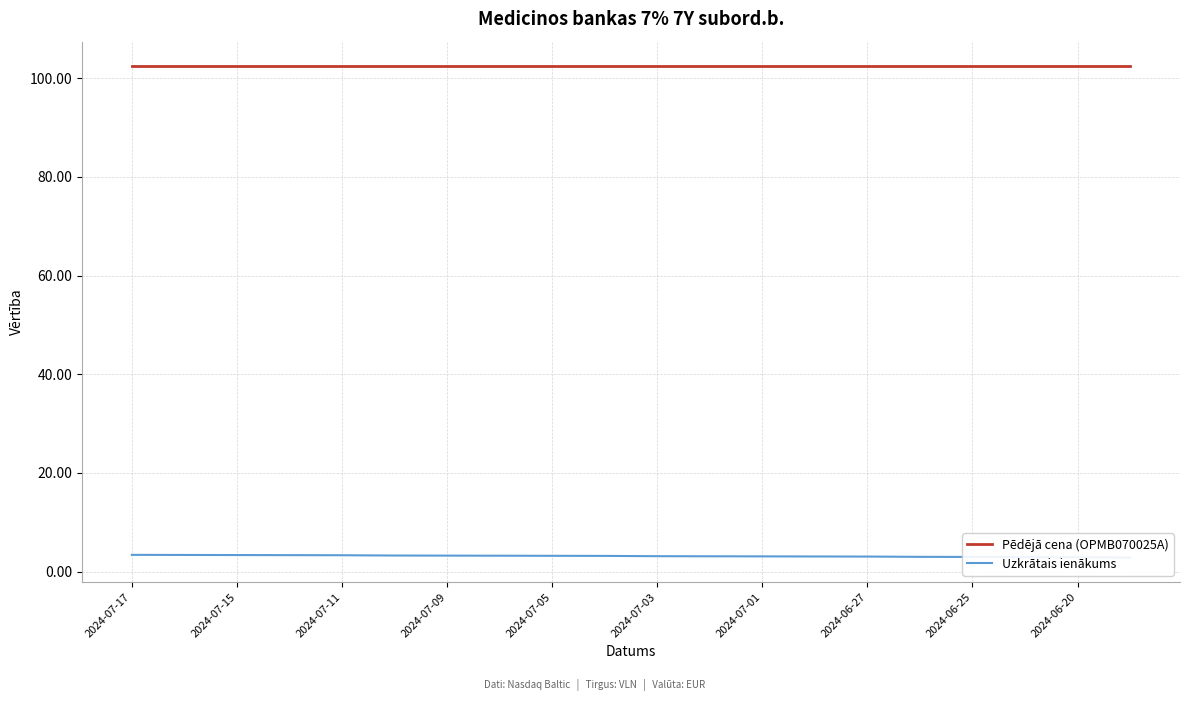

What are all the series names shown in the legend?

Pēdējā cena (OPMB070025A), Uzkrātais ienākums